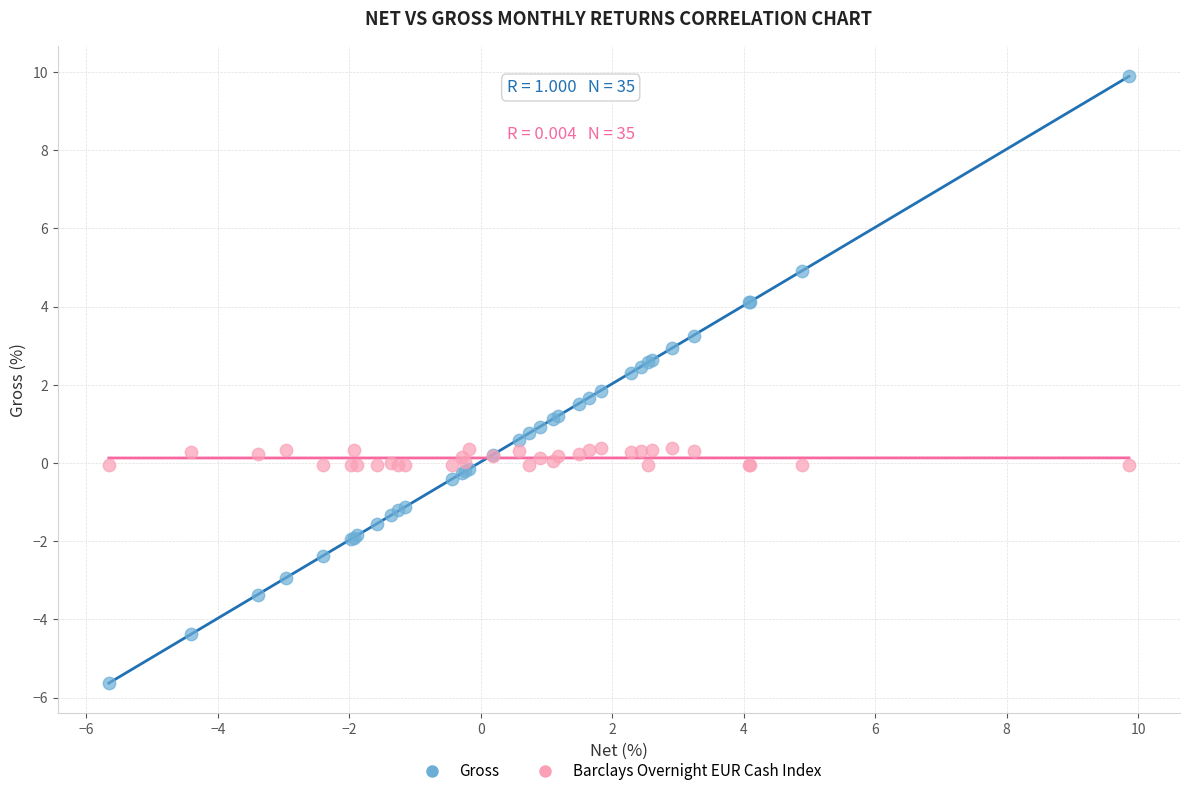

What is the X range (max minus min) for the scatter plot?

15.5